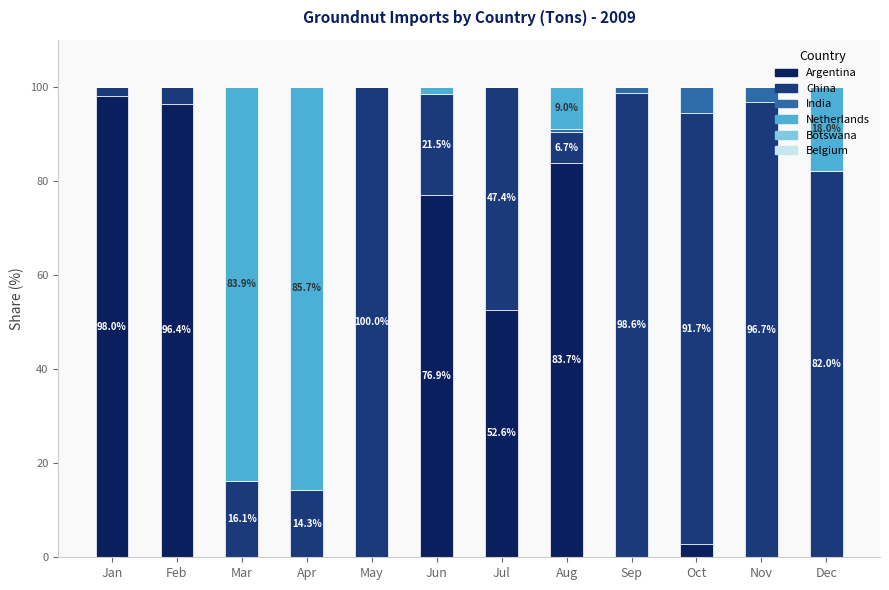

The value of Argentina at Jul is 78.6. True or false?

False